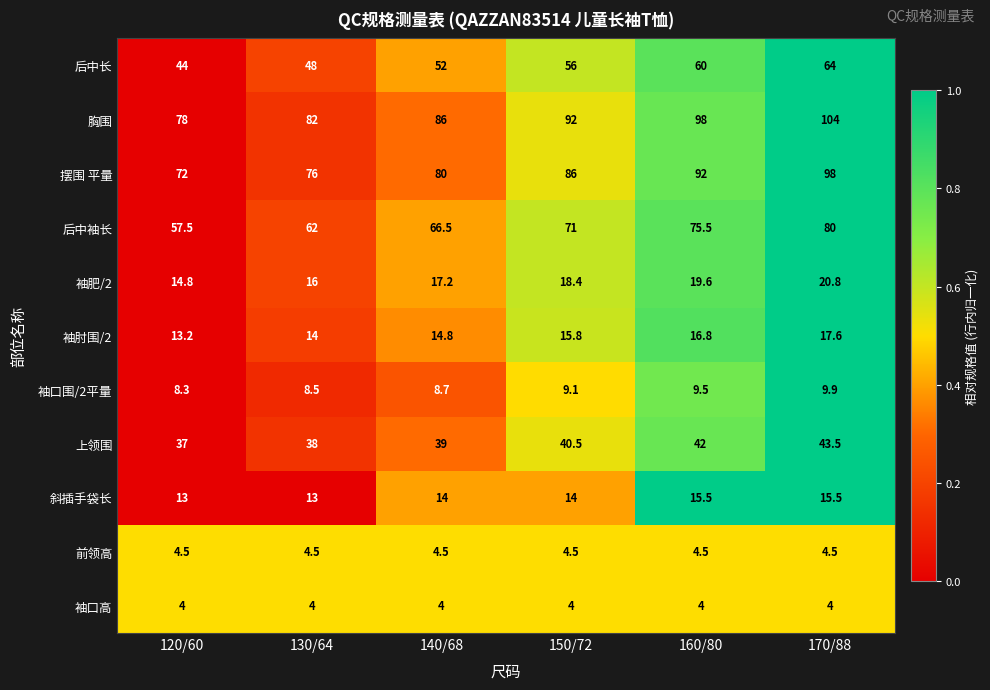

What is the sum of all 袖口高 values?

24.0